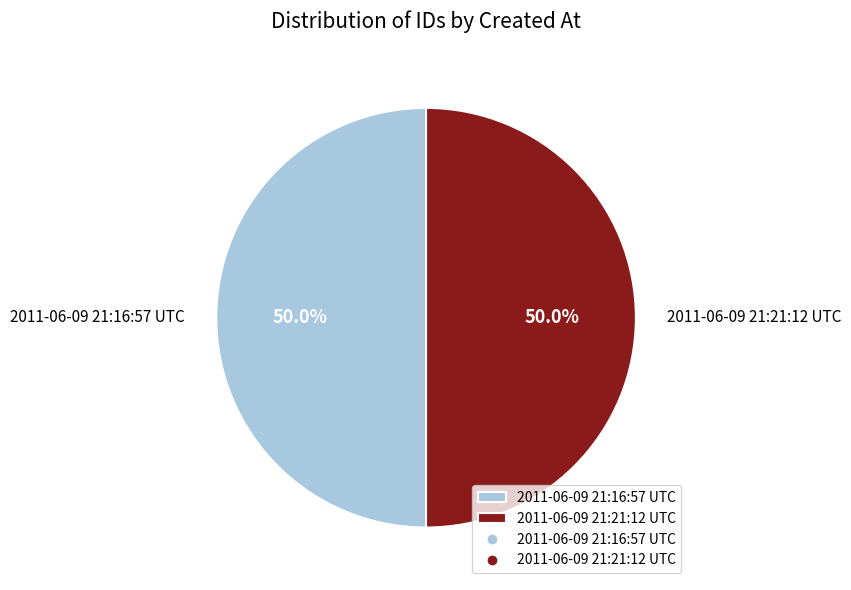

Is the sum of 2011-06-09 21:16:57 UTC and 2011-06-09 21:21:12 UTC greater than half?

Yes